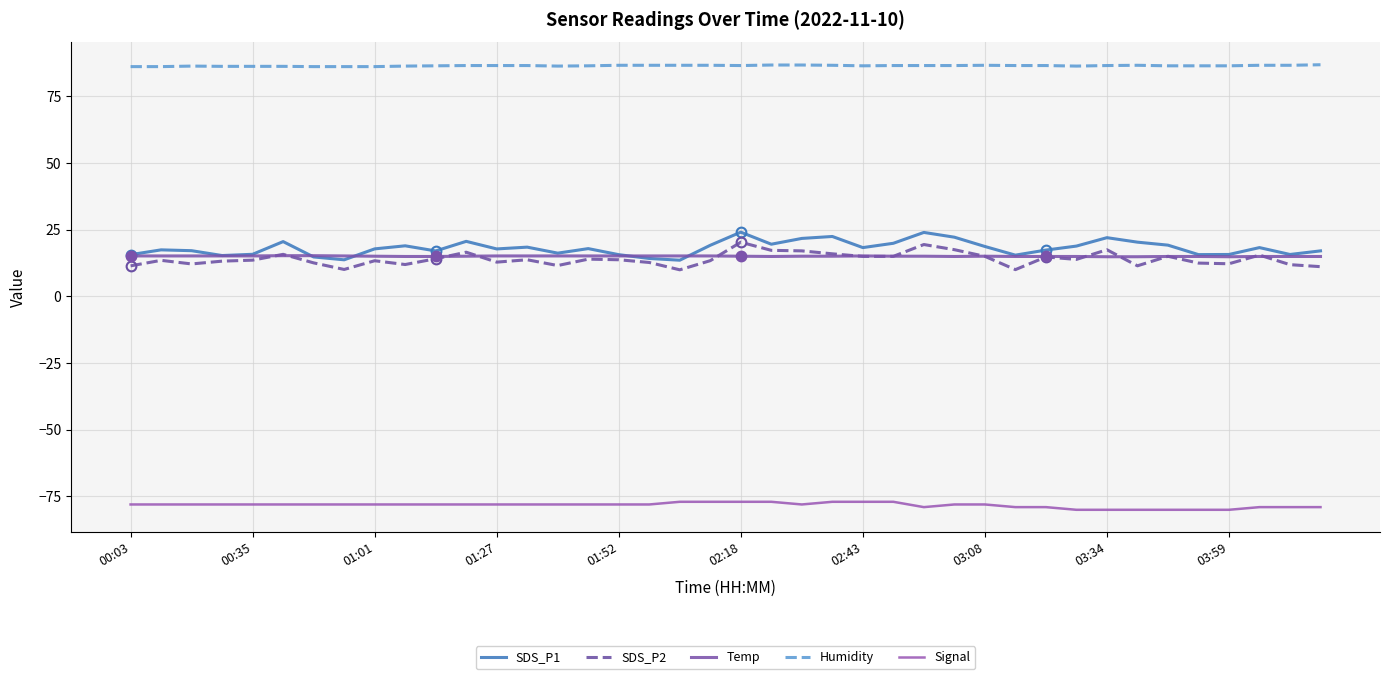

What are all the series names shown in the legend?

SDS_P1, SDS_P2, Temp, Humidity, Signal